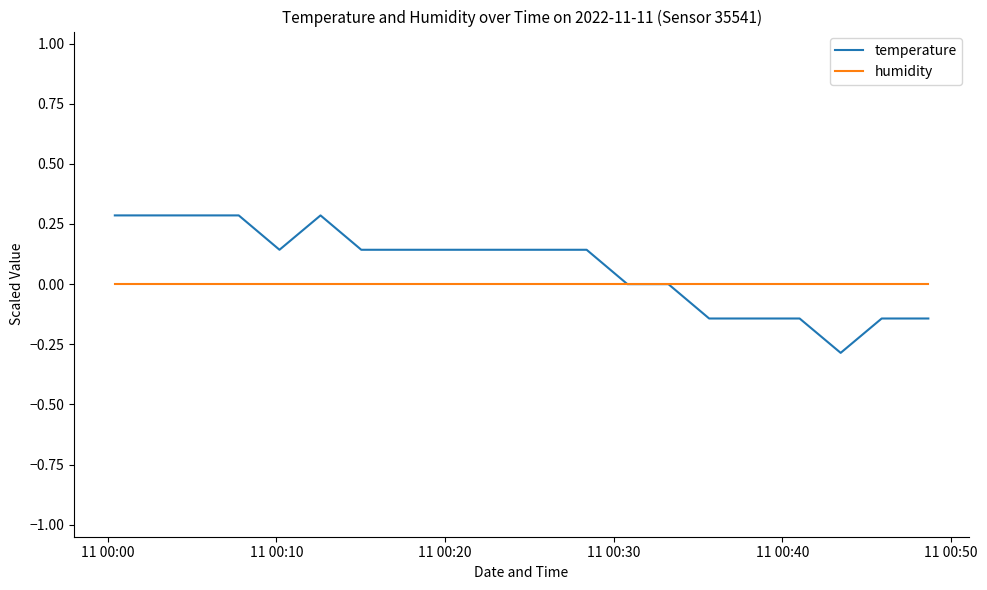

Which series has the largest range (max minus min)?

temperature